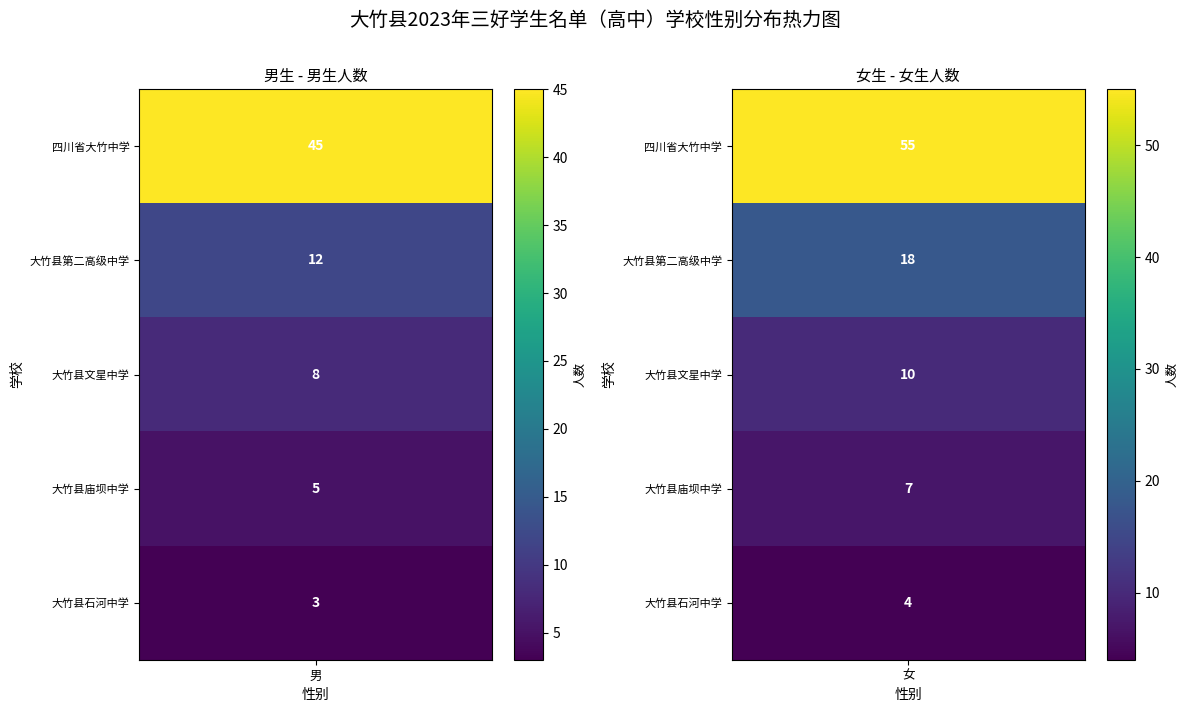

What is the lowest value of the 四川省大竹中学 series?

45